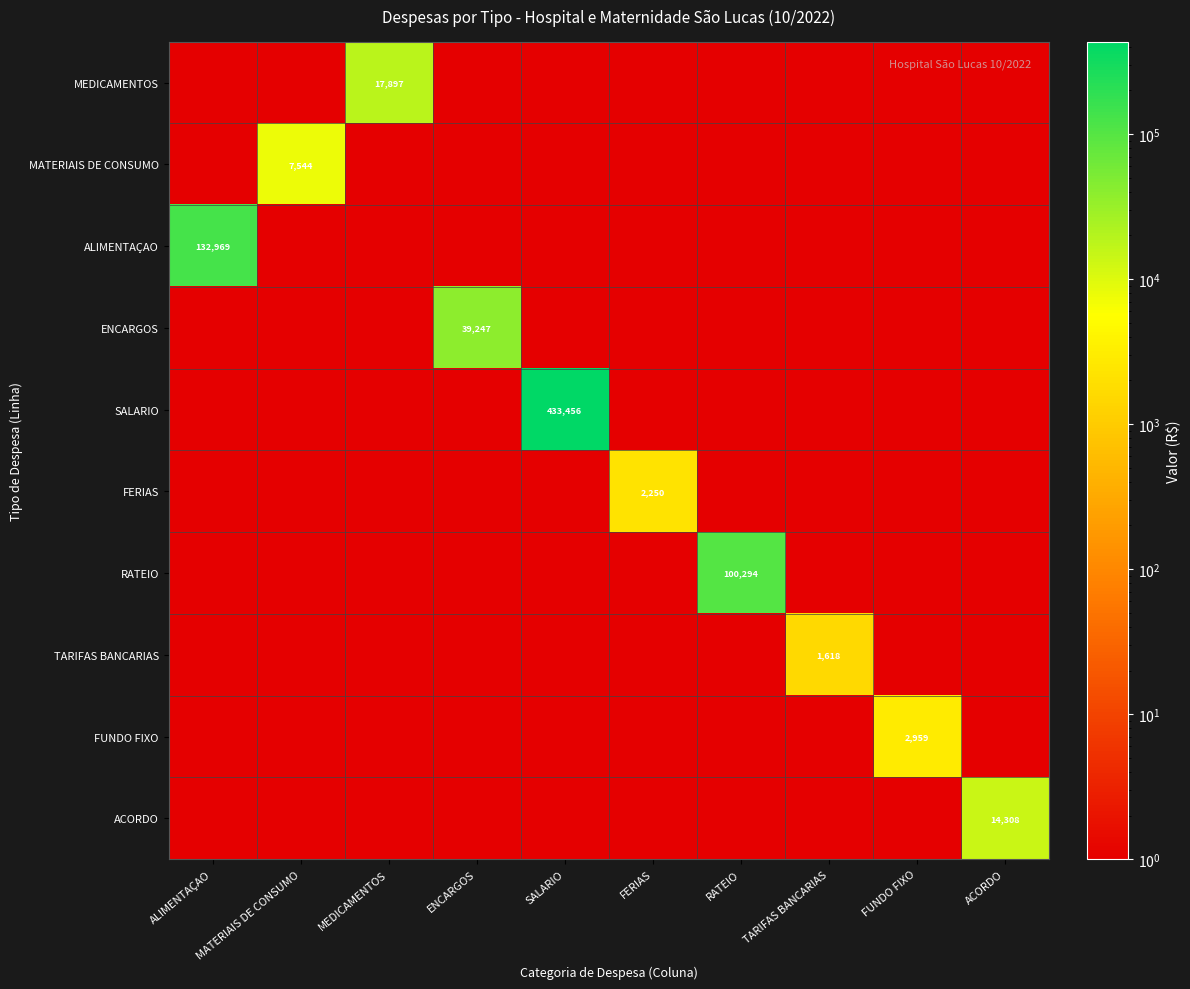

The ACORDO series shows 14308.0 at ACORDO. True or false?

True